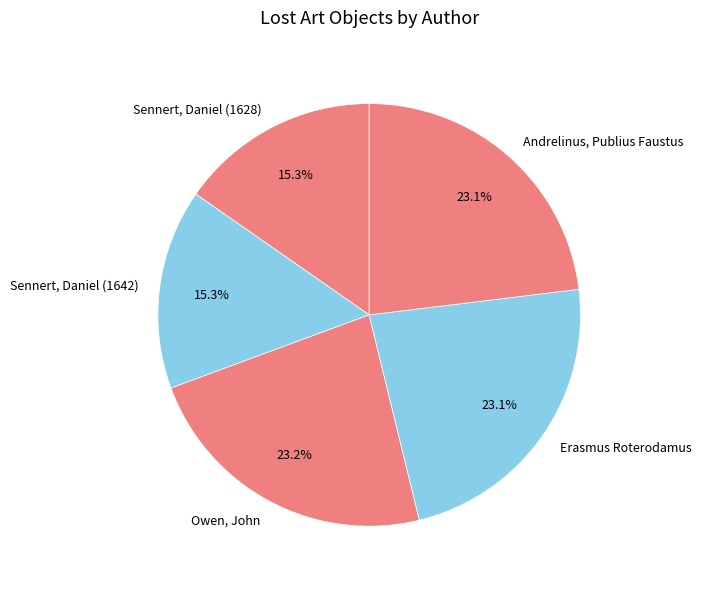

The Erasmus Roterodamus slice represents 23% of the pie. True or false?

True